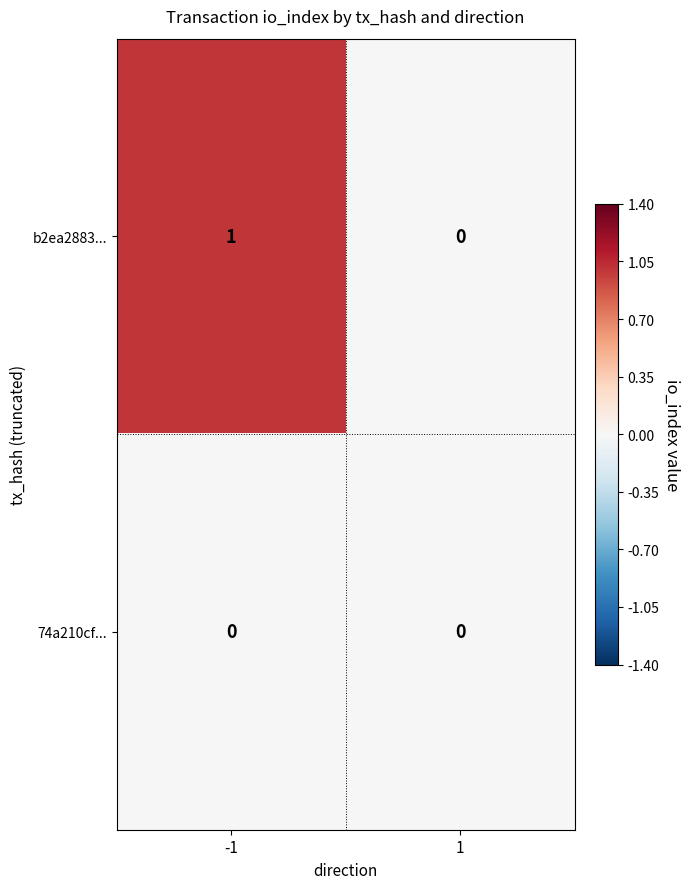

Which series has the widest spread of values?

b2ea2883...